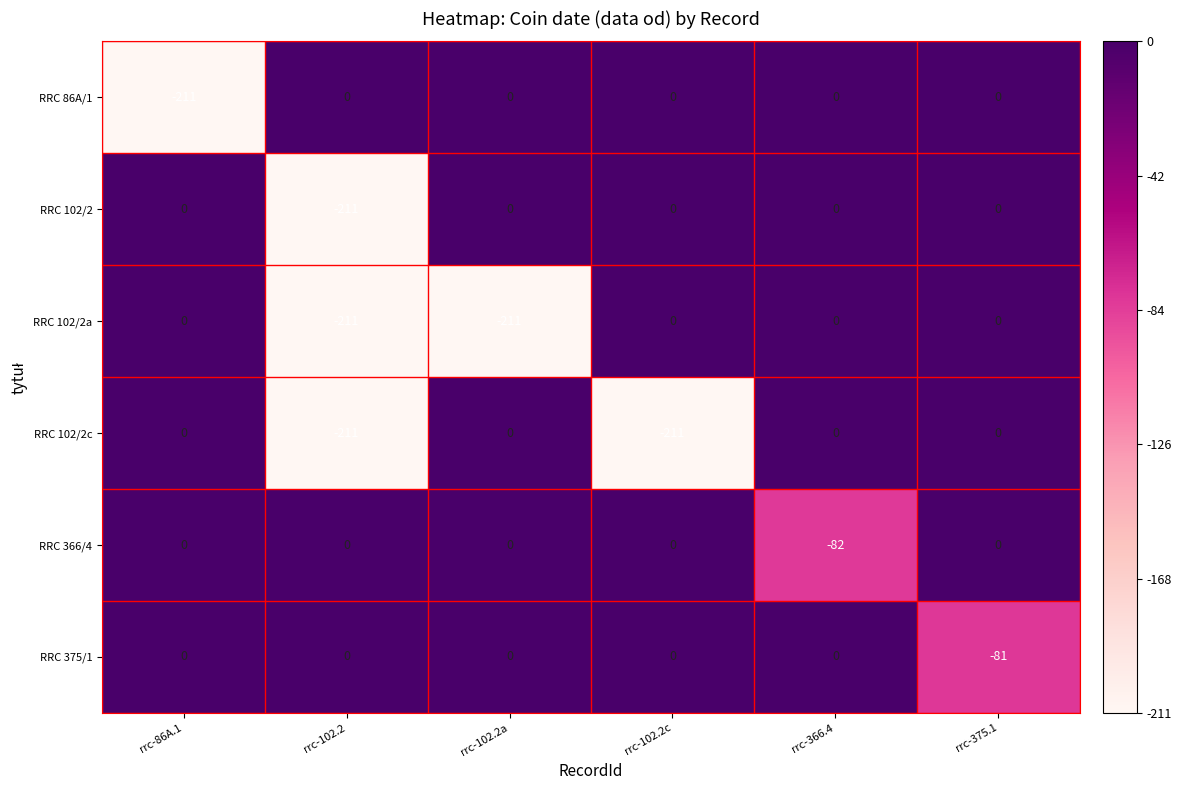

How many distinct data groups are displayed?

6